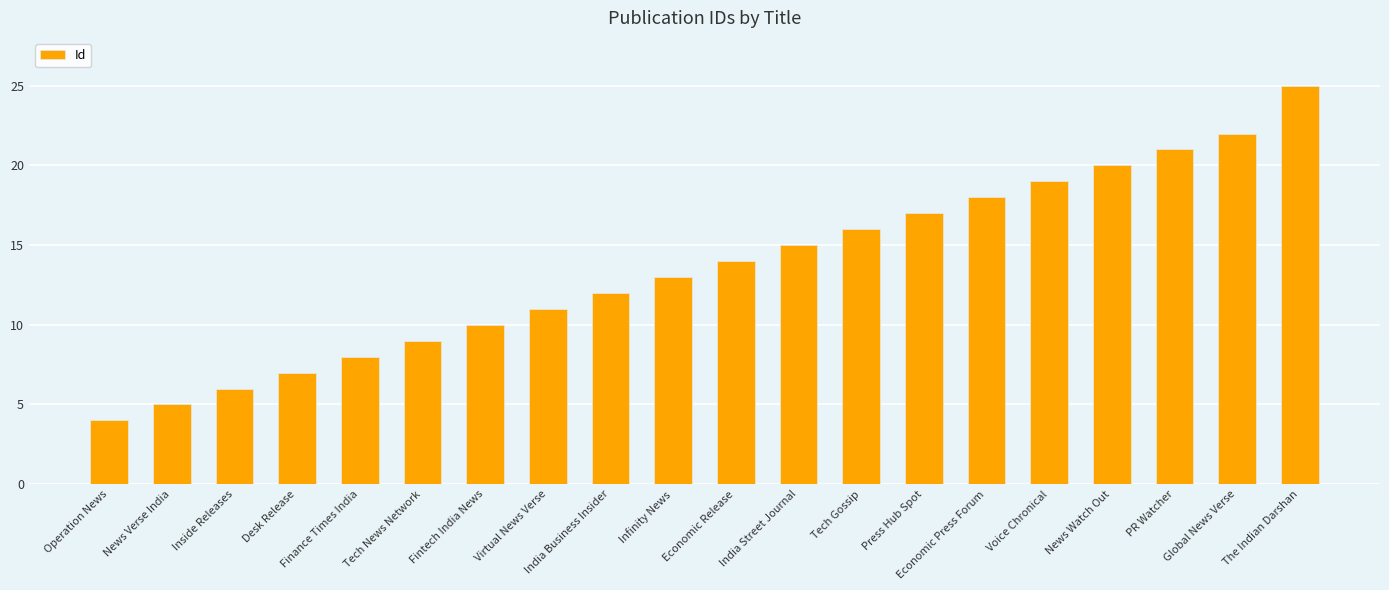

What is the ratio of the value at Inside Releases to the value at Global News Verse?

0.3